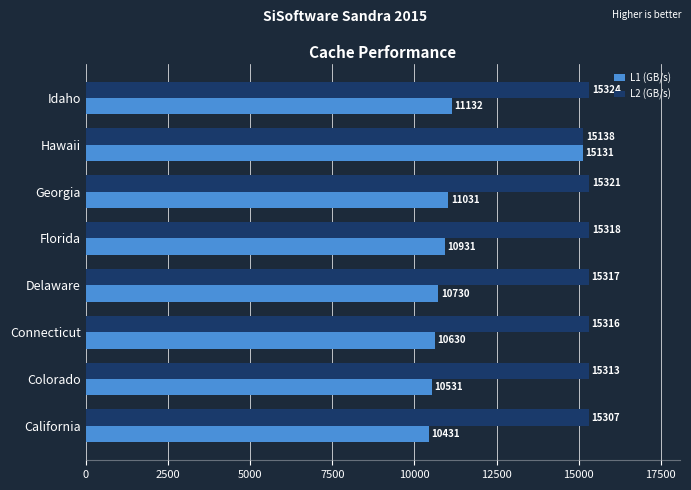

What is the spread (max minus min) of values at Colorado?

4782